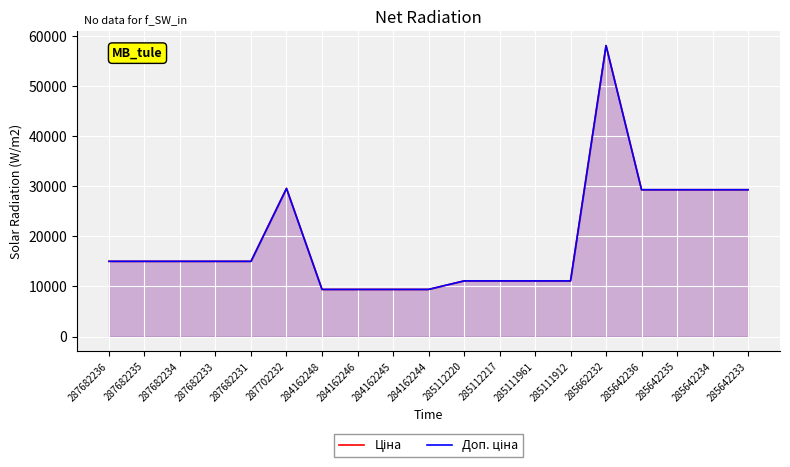

At which category does Ціна reach its first local peak?

287702232